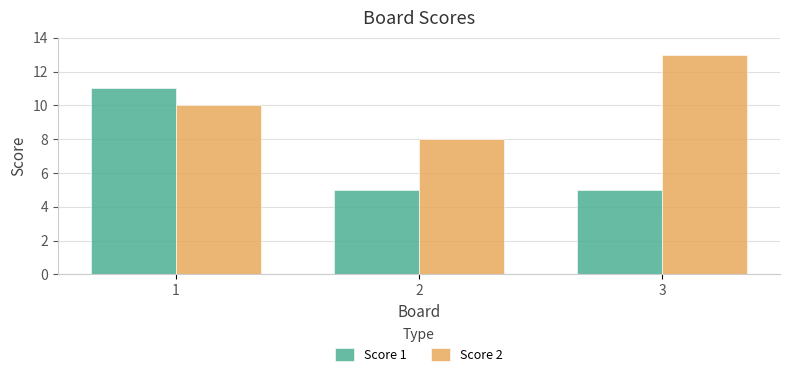

Between 1 and 3, which series saw the biggest shift?

Score 1